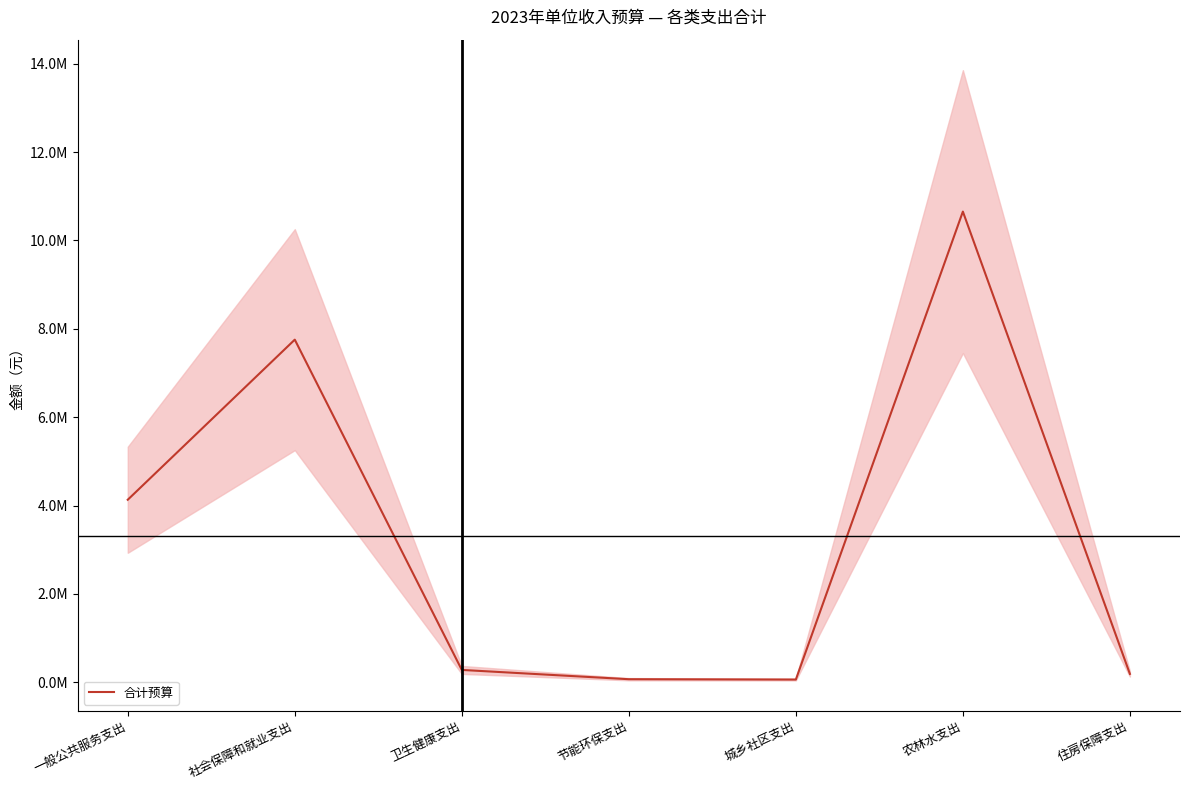

Count the number of categories in the chart.

7